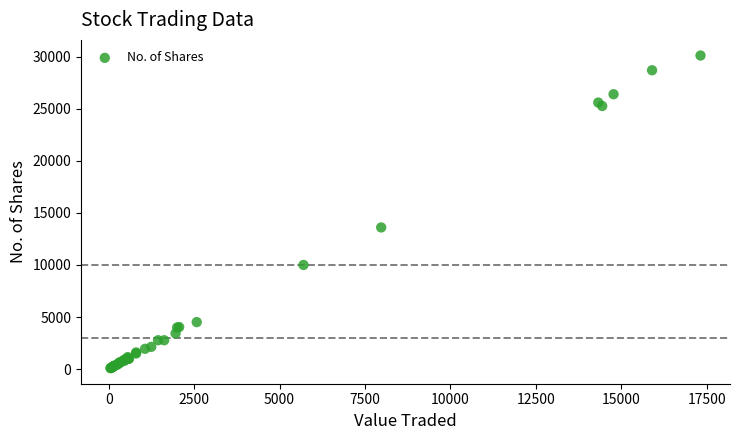

What Y value in the scatter plot is closest to 15100?

13600